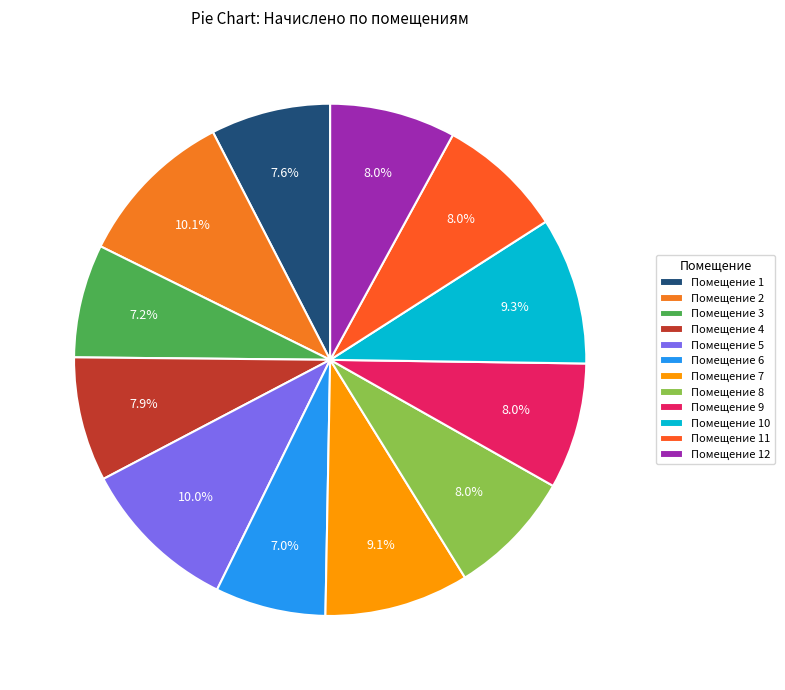

How many slices are in this pie chart?

12